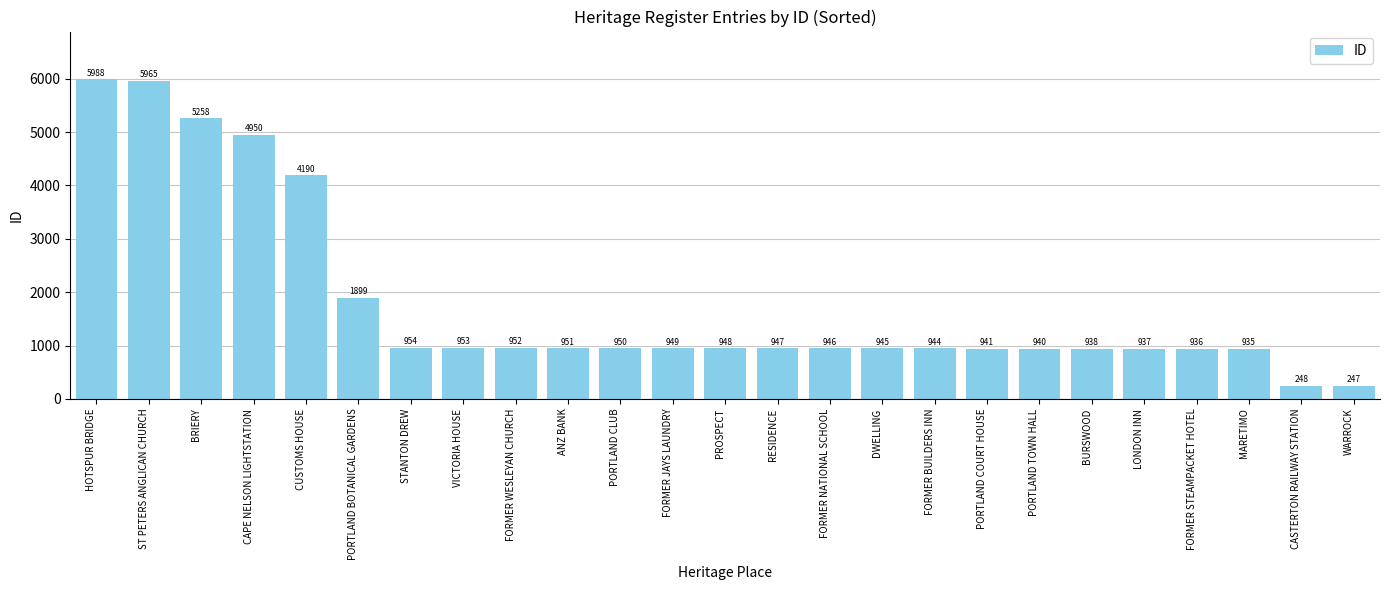

The chart shows a value of 7793 at CAPE NELSON LIGHTSTATION. True or false?

False